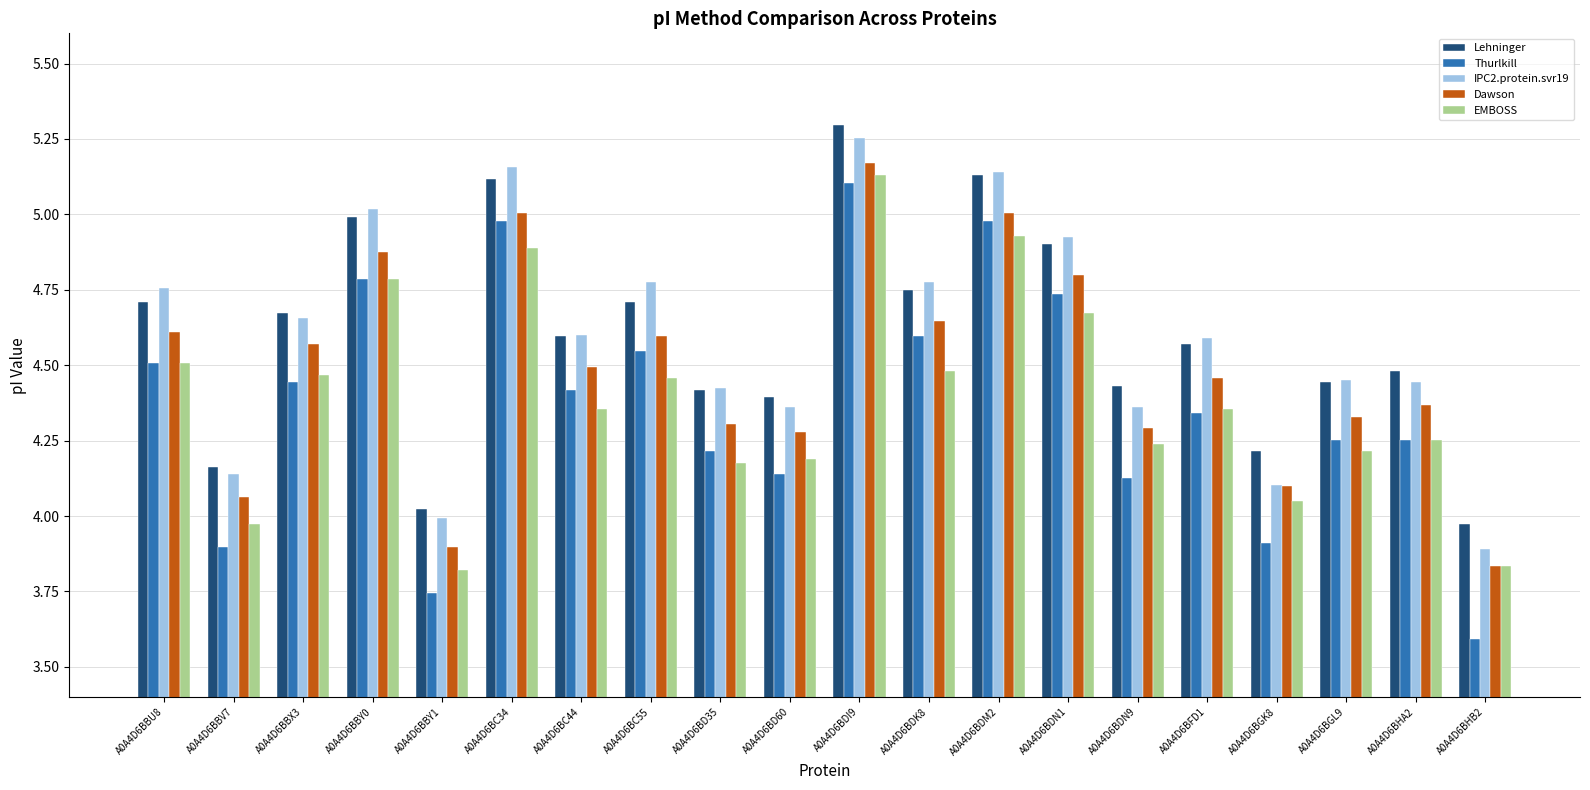

At which label is EMBOSS closest to 4?

A0A4D6BBV7